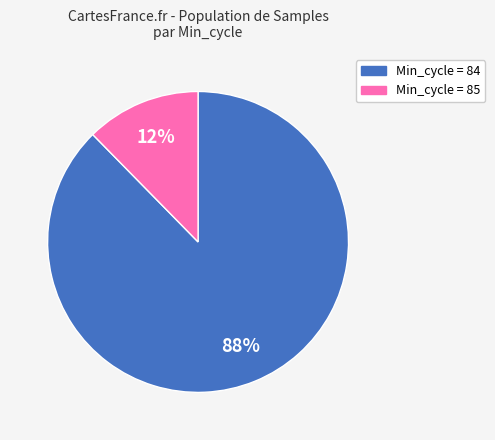

Is there any slice that represents more than half of the pie?

Yes